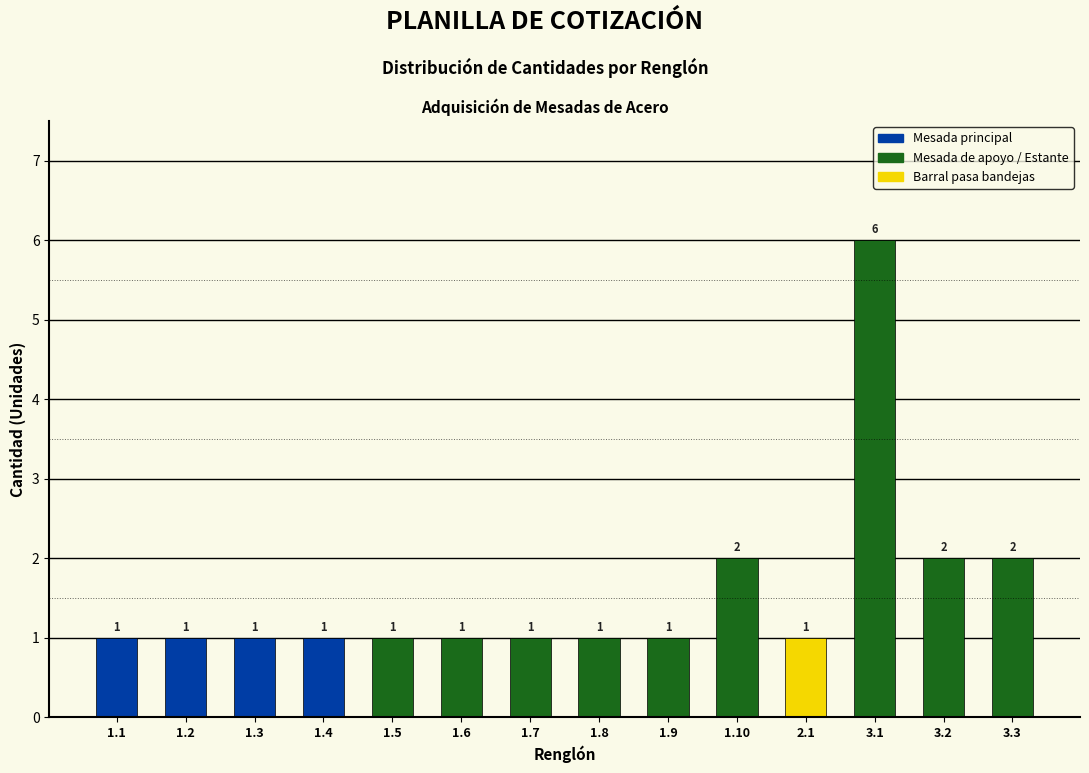

Reading right to left, list all the values displayed in this chart.

3.3=2	3.2=2	3.1=6	2.1=1	1.10=2	1.9=1	1.8=1	1.7=1	1.6=1	1.5=1	1.4=1	1.3=1	1.2=1	1.1=1